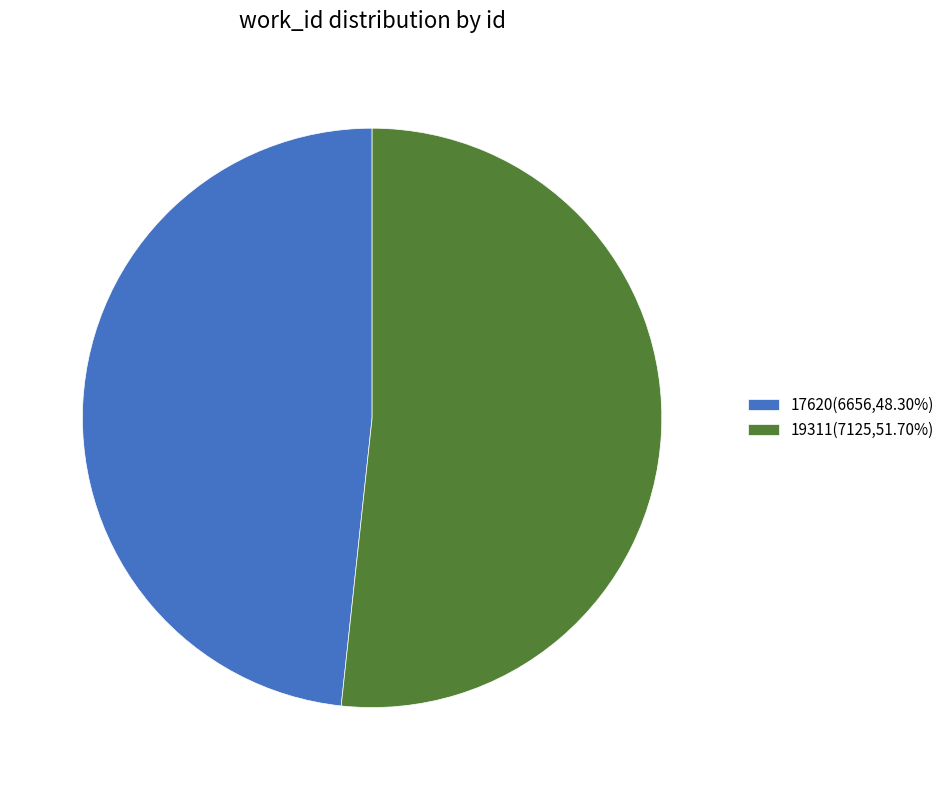

What is the ratio of the value at 19311(7125,51.70%) to the value at 17620(6656,48.30%)?

1.1